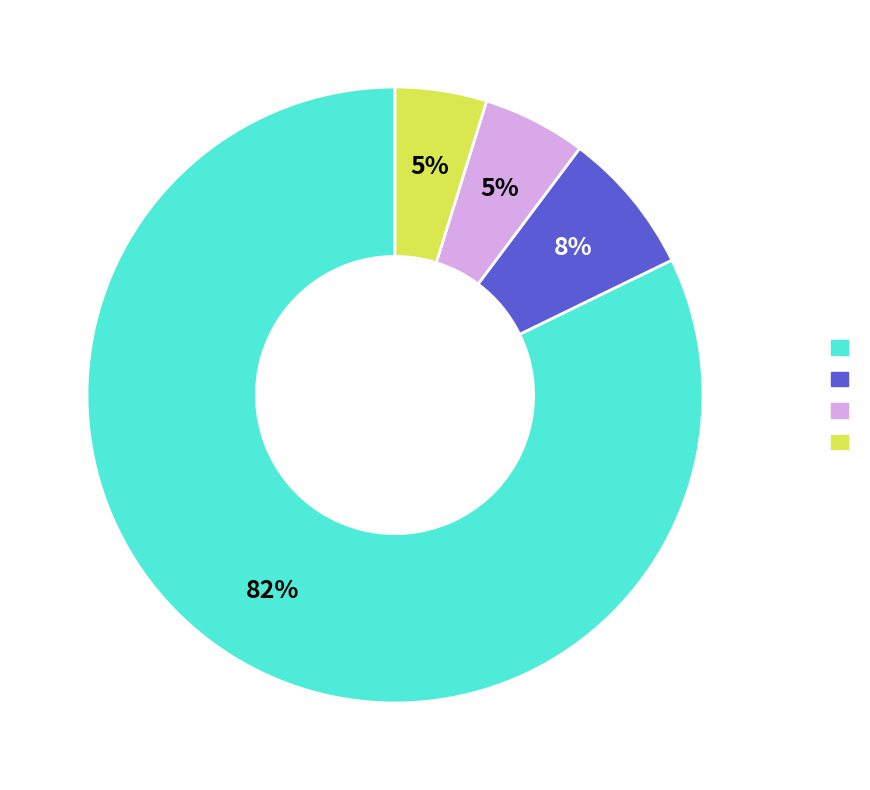

To the nearest percent, what is the difference between the largest and smallest slice percentages?

77%